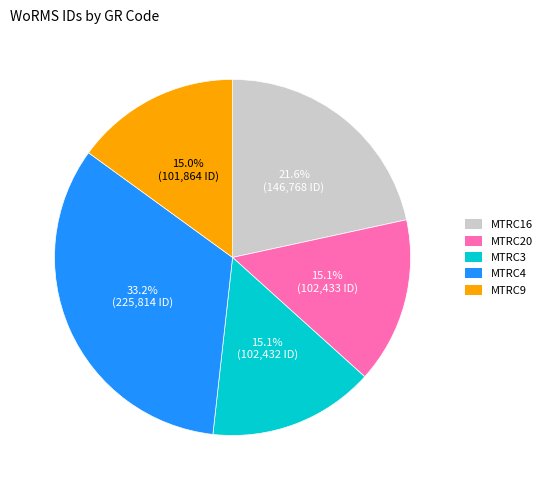

Which slice is the largest?

MTRC4